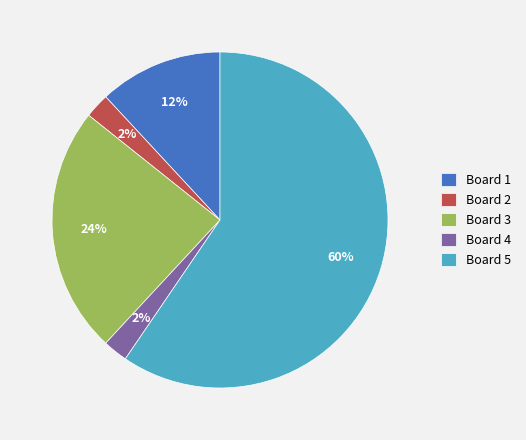

Between Board 3 and Board 4, which is larger?

Board 3